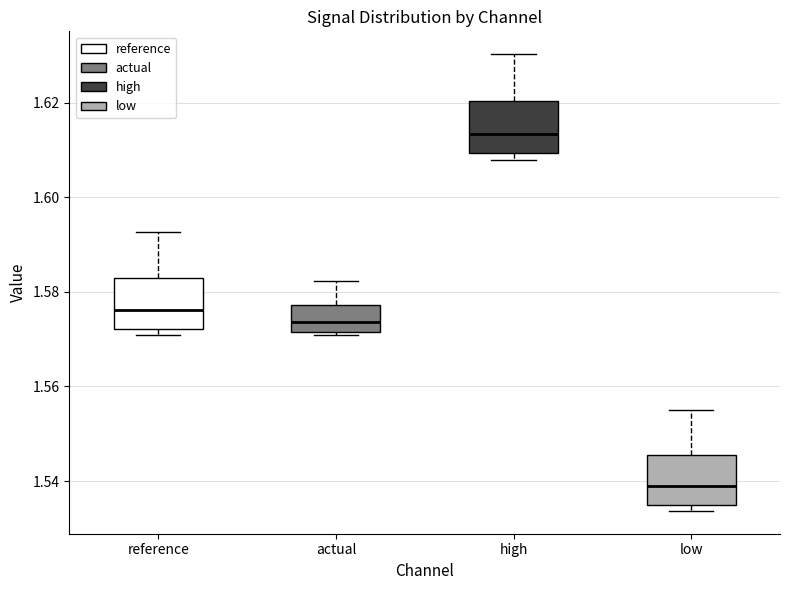

Reading left to right, transcribe this box plot: for each box, give where its median line is, the range the box spans, and where its two whiskers end, as read against the y-axis. The values are not printed on the chart, so give them approximately, as read against the axis.

reference: median 1.576, box 1.572 to 1.582, whiskers 1.570 to 1.592
actual: median 1.574, box 1.572 to 1.578, whiskers 1.570 to 1.582
high: median 1.614, box 1.610 to 1.620, whiskers 1.608 to 1.630
low: median 1.538, box 1.536 to 1.546, whiskers 1.534 to 1.554